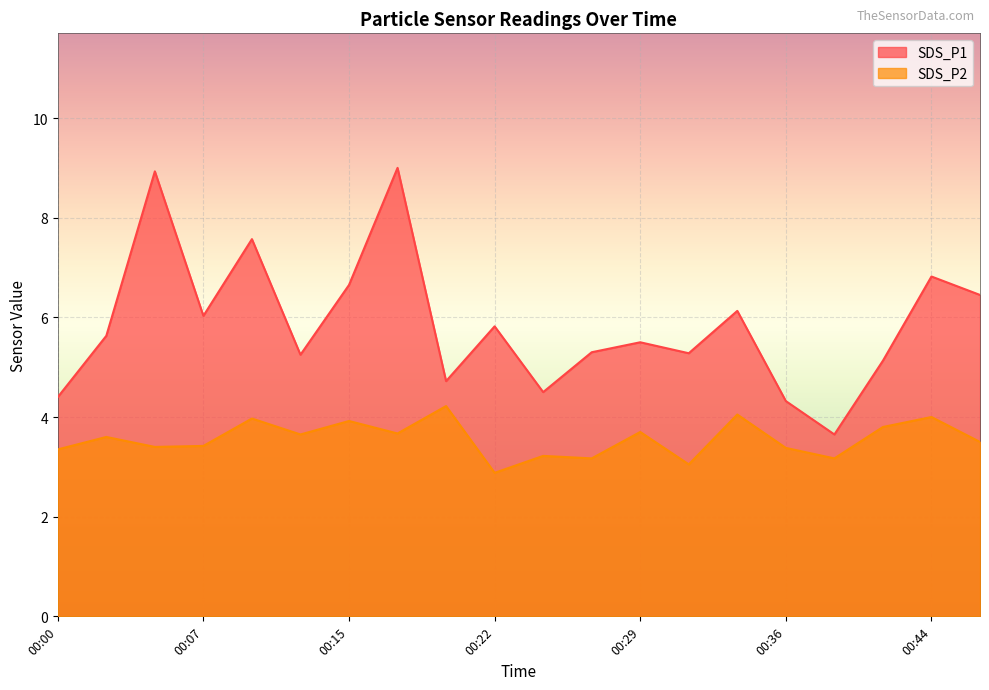

What are all the series names shown in the legend?

SDS_P1, SDS_P2